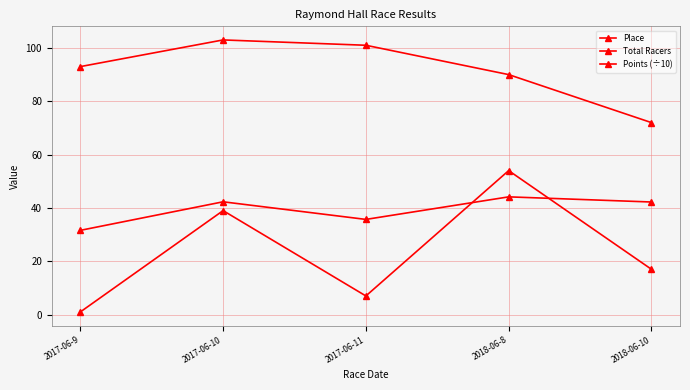

Count the number of categories in the chart.

5